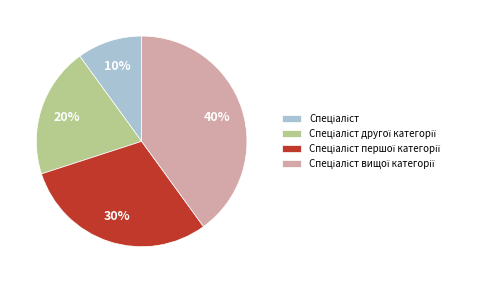

Is there a majority slice in this chart?

No